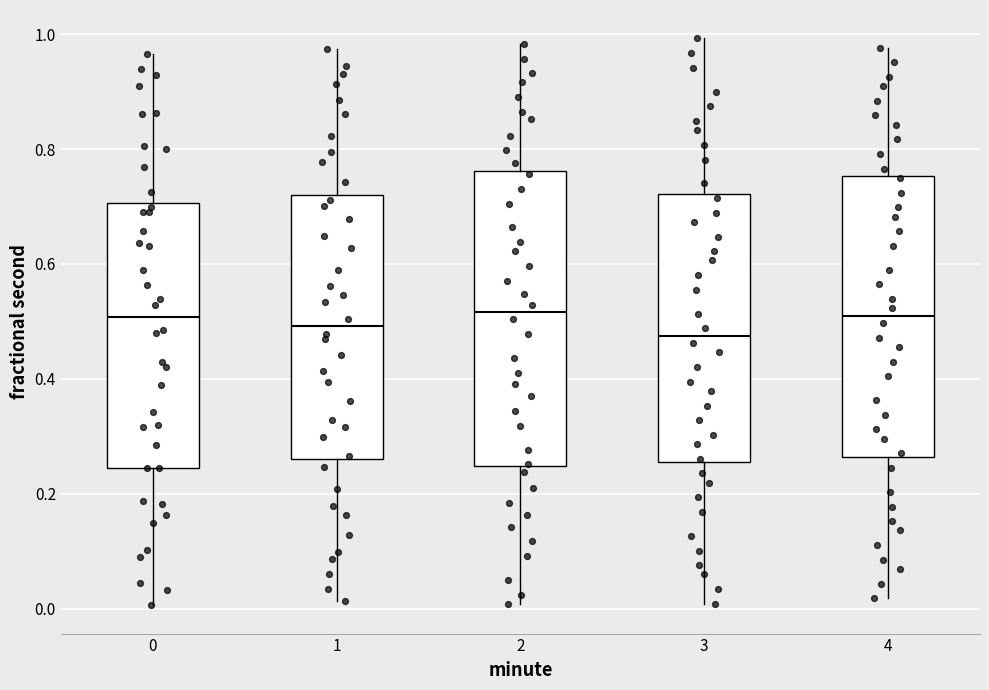

Reading left to right, transcribe this box plot: for each box, give where its median line is, the range the box spans, and where its two whiskers end, as read against the y-axis. The values are not printed on the chart, so give them approximately, as read against the axis.

0: median 0.50, box 0.24 to 0.70, whiskers 0.00 to 0.96
1: median 0.50, box 0.26 to 0.72, whiskers 0.02 to 0.98
2: median 0.52, box 0.24 to 0.76, whiskers 0.00 to 0.98
3: median 0.48, box 0.26 to 0.72, whiskers 0.00 to 1.00
4: median 0.52, box 0.26 to 0.76, whiskers 0.02 to 0.98